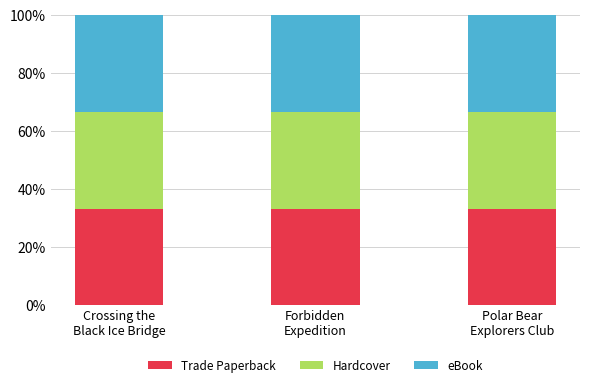

Which category has the highest value across all series?

Crossing the
Black Ice Bridge